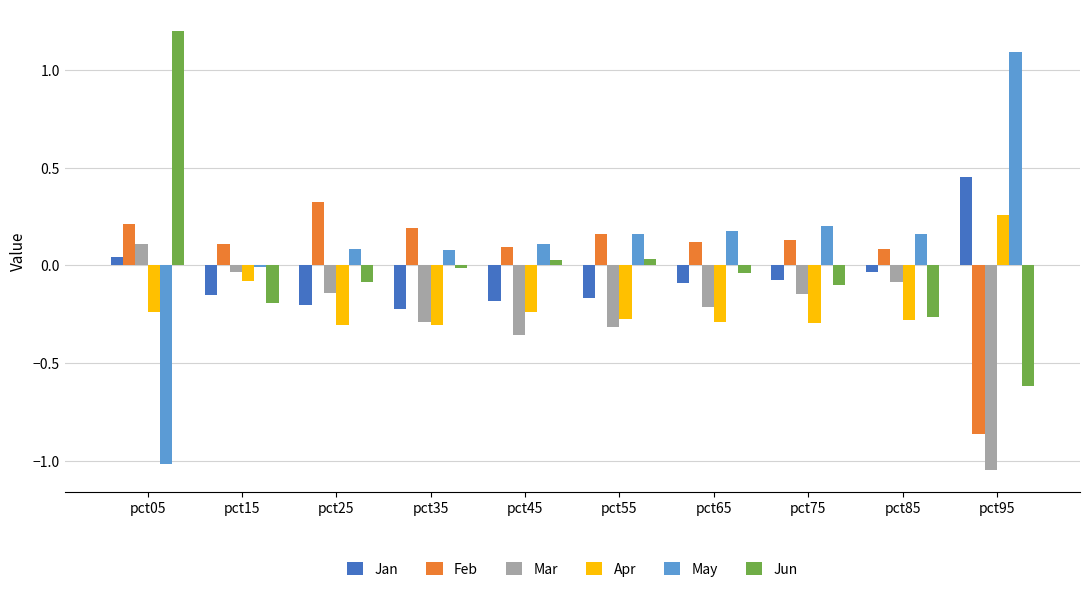

Count the number of categories in the chart.

10